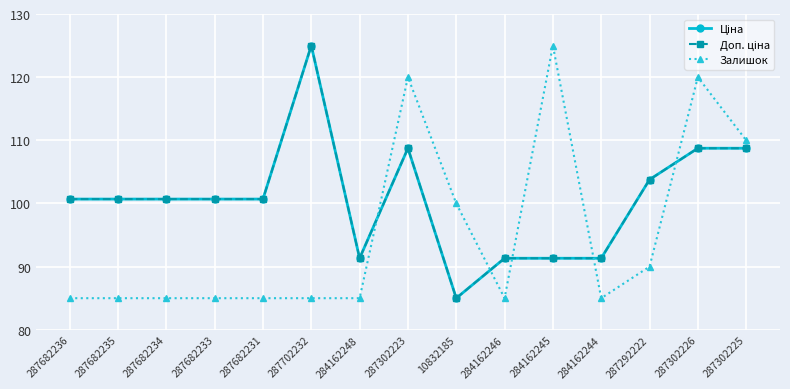

Between which two adjacent categories do Залишок and Ціна first intersect?

284162248 and 287302223